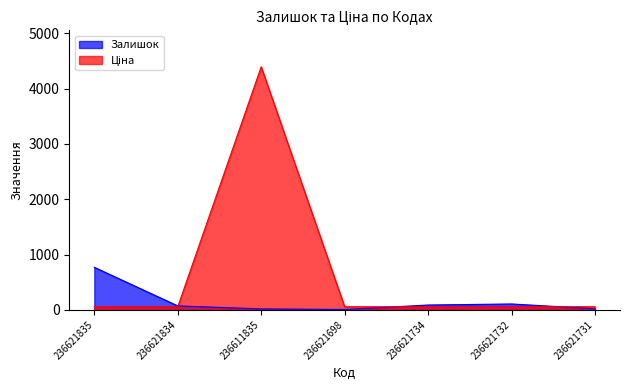

Reading right to left, what are all the values shown in this chart?

Залишок: 236621731=19.0	236621732=106.0	236621734=87.0	236621698=6.0	236611835=17.0	236621834=71.0	236621835=769.0
Ціна: 236621731=55.5	236621732=55.5	236621734=55.5	236621698=55.5	236611835=4396.0	236621834=55.5	236621835=55.5